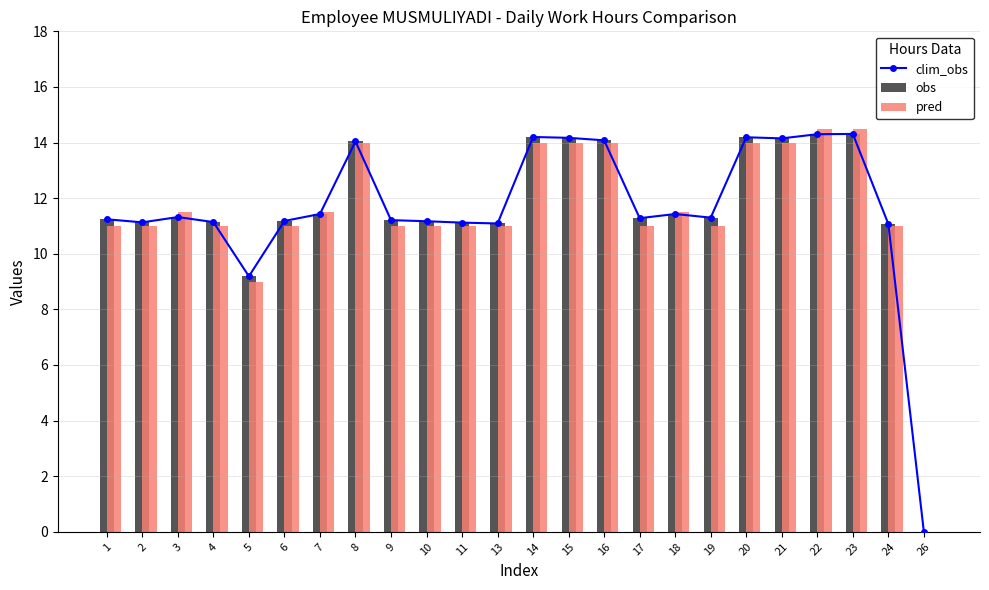

What are all the series names shown in the legend?

clim_obs, obs, pred